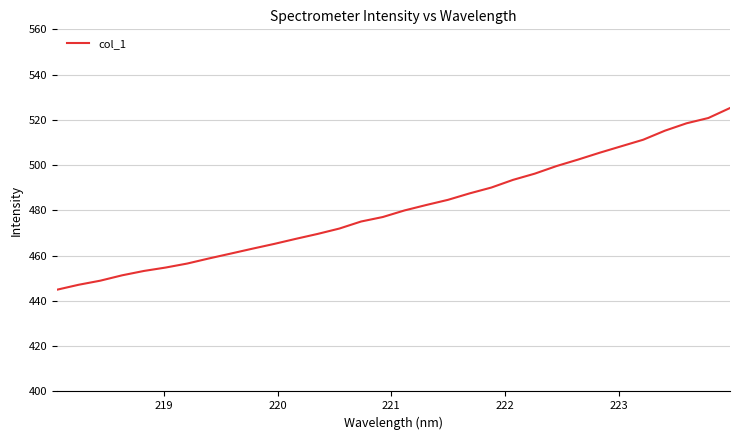

What is the difference between the maximum and minimum values?

80.3